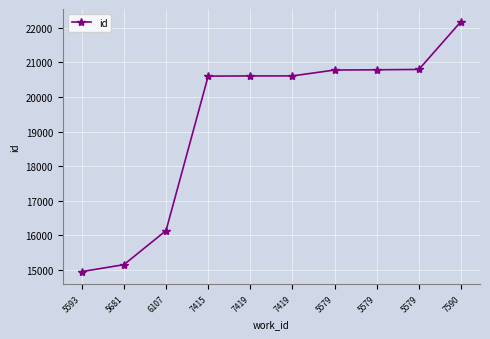

List the labels in order of value, largest first.

7590, 5579, 5579, 5579, 7419, 7419, 7415, 6107, 5681, 5593